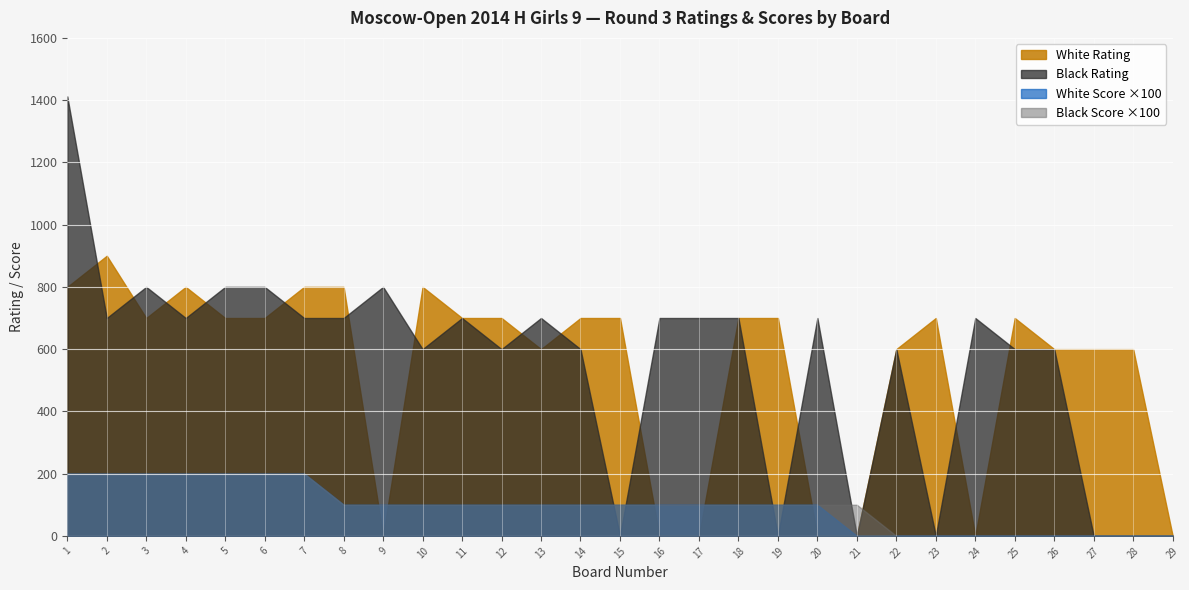

How many times do White Score and Black Rating cross each other?

4